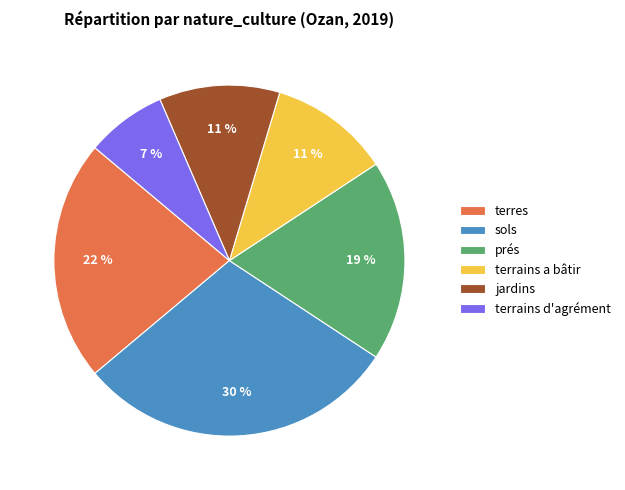

Is terres the majority of the pie?

No